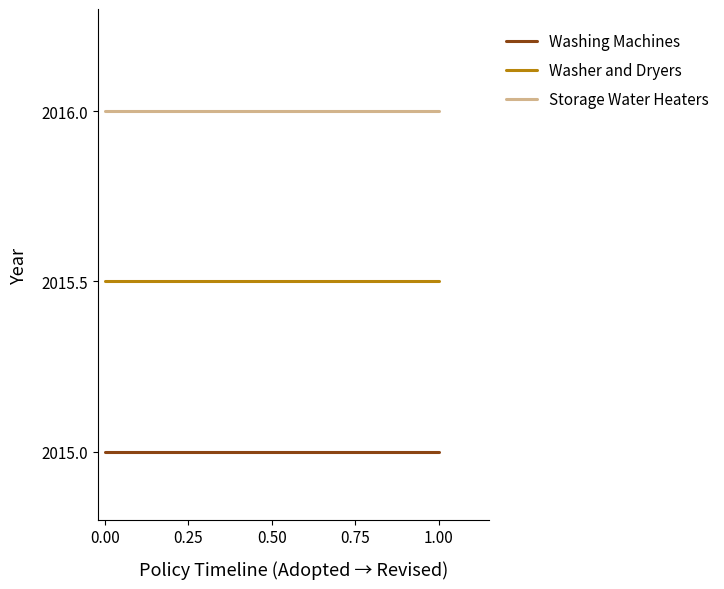

The Washer and Dryers series shows 457.7 at 1.00. True or false?

False